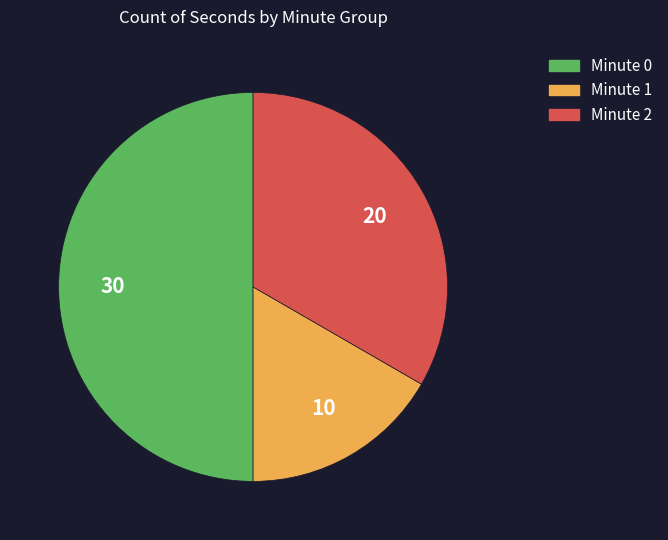

Count the number of slices in the pie.

3